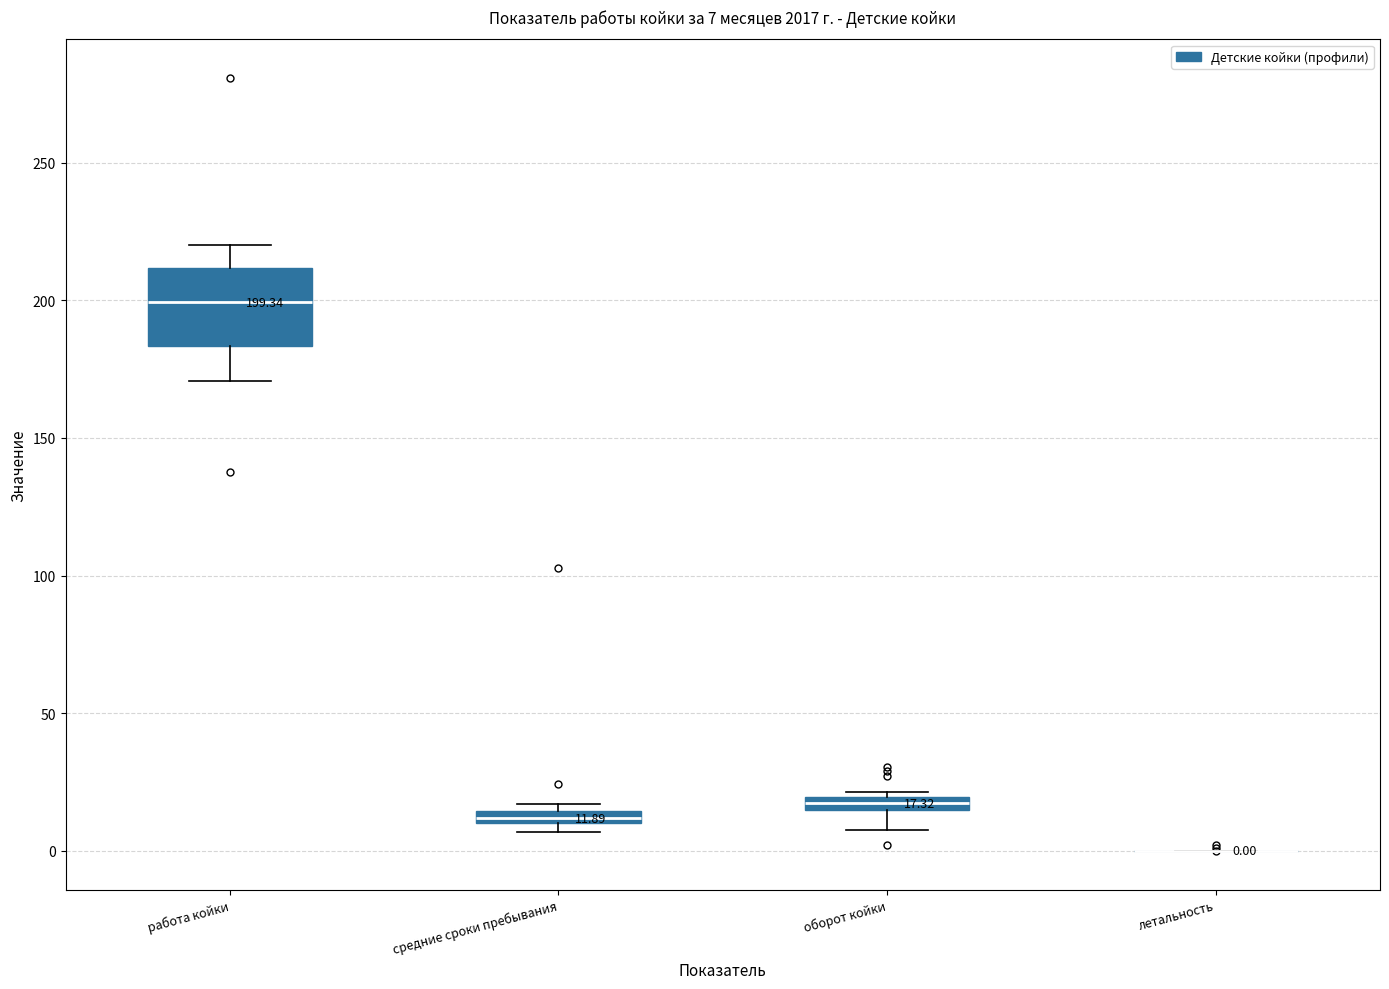

Comparing the boxes themselves (not the whiskers), which one is the tallest?

работа койки